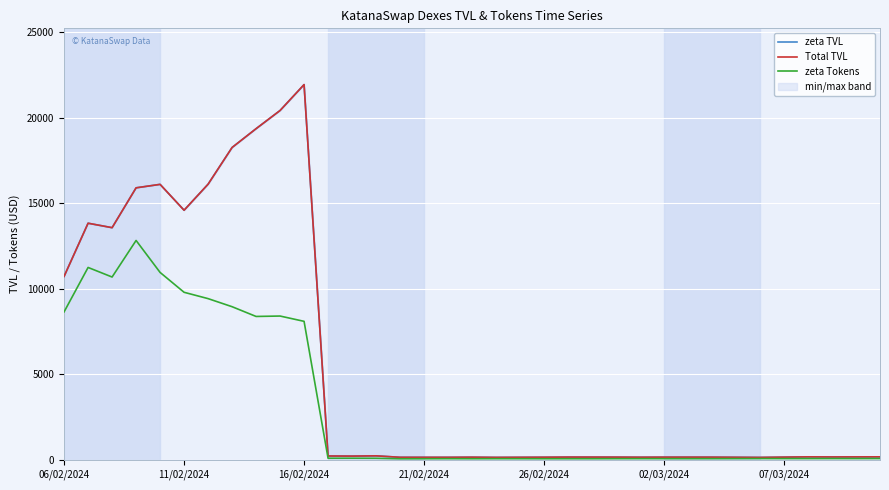

Between 9 and 27, which series saw the biggest shift?

zeta TVL